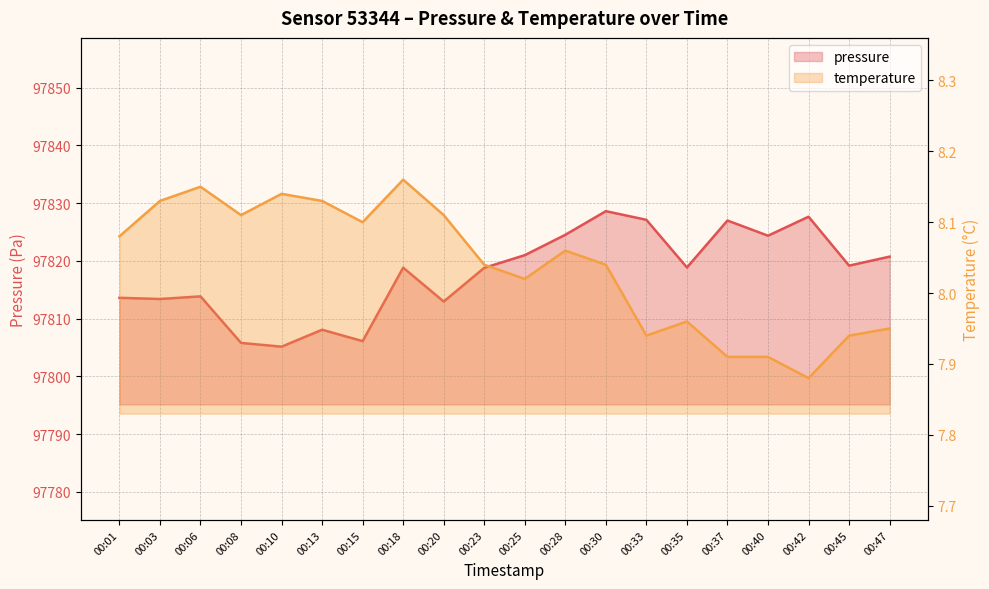

What is the value of the pressure point at the 12th from the left?

97824.5